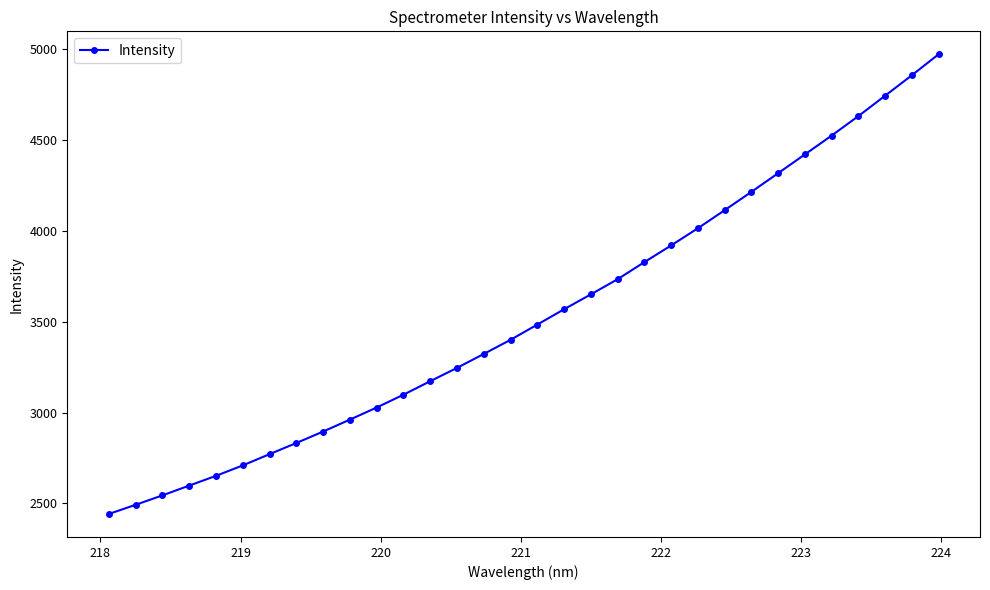

Count the number of categories in the chart.

32